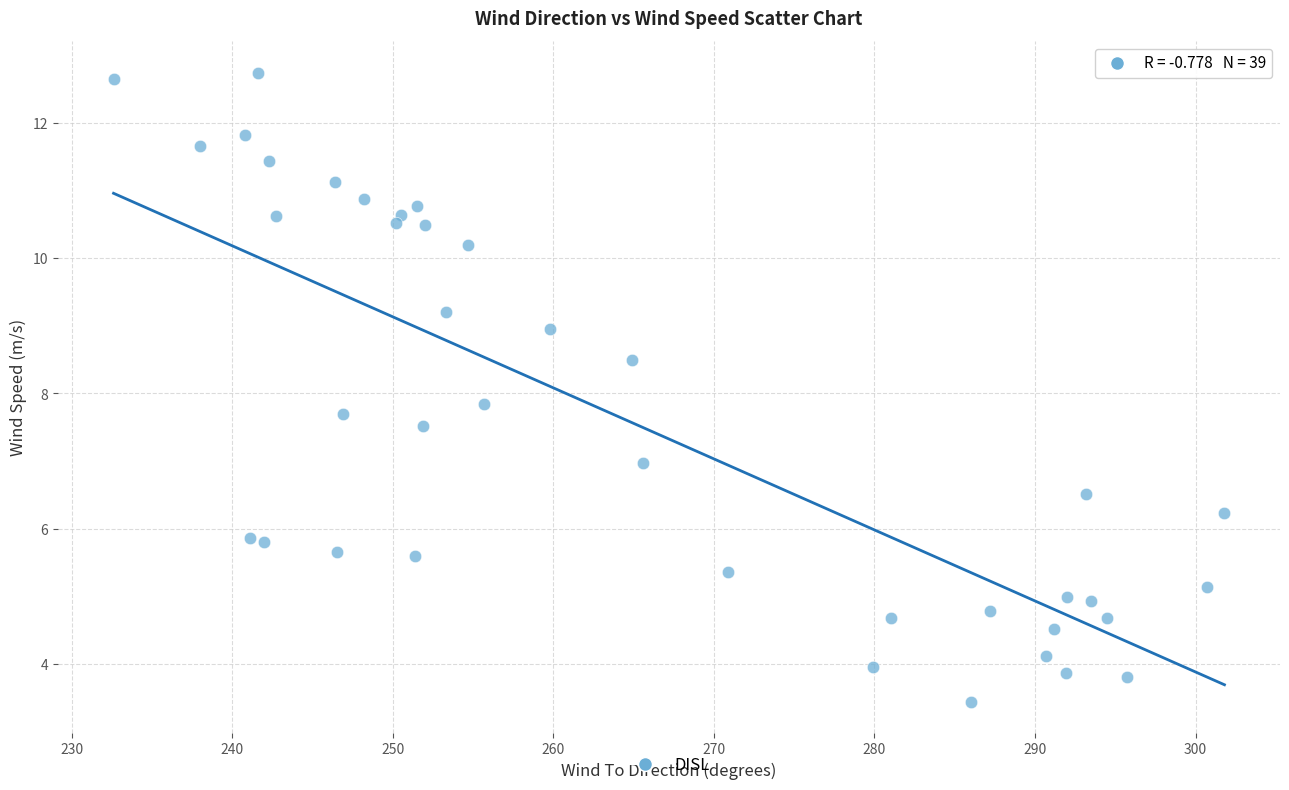

What is the range of X values (max minus min)?

69.2